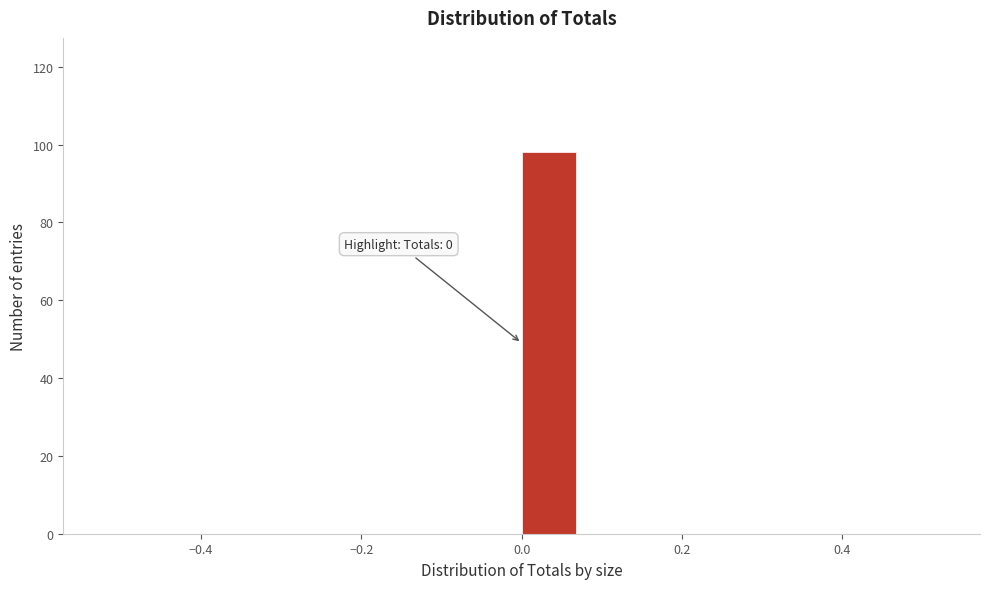

Read against the x-axis, roughly where is the centre of the tallest bar?

0.04